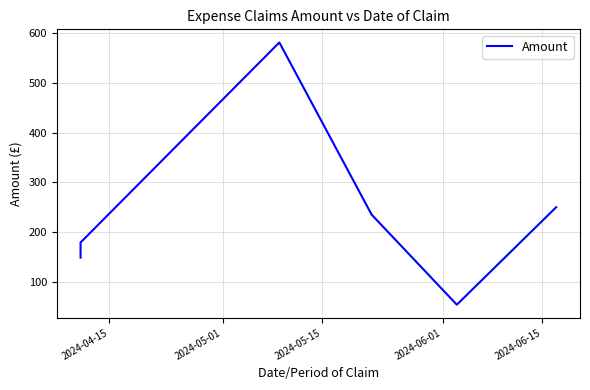

How many values are below 234?

3